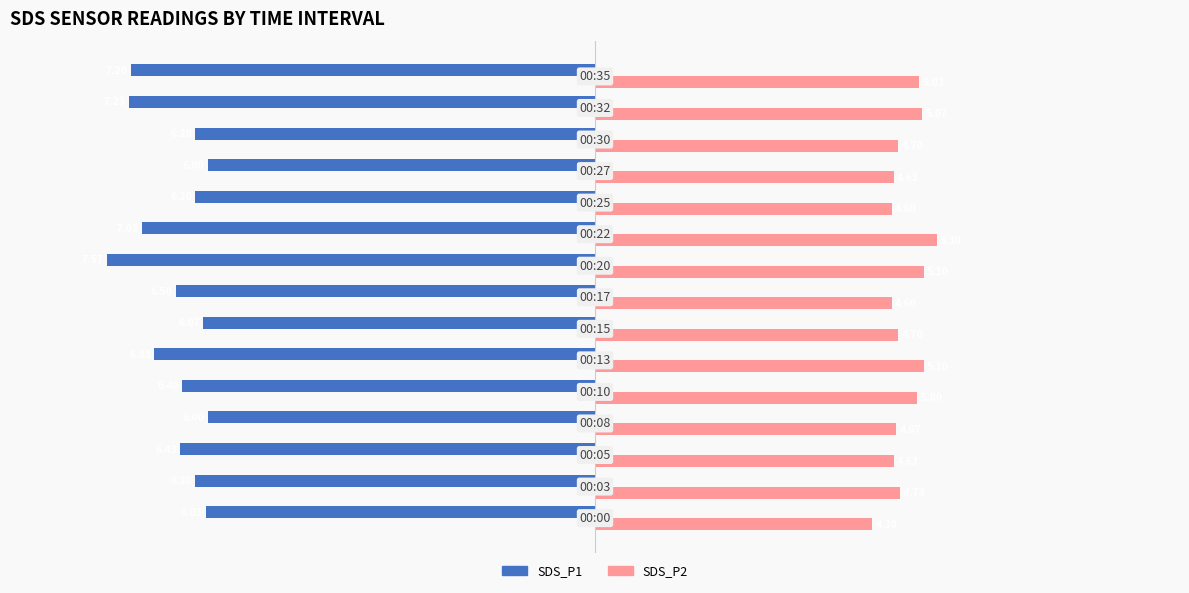

What is the difference between the second highest and minimum values in the SDS_P2 series?

0.8